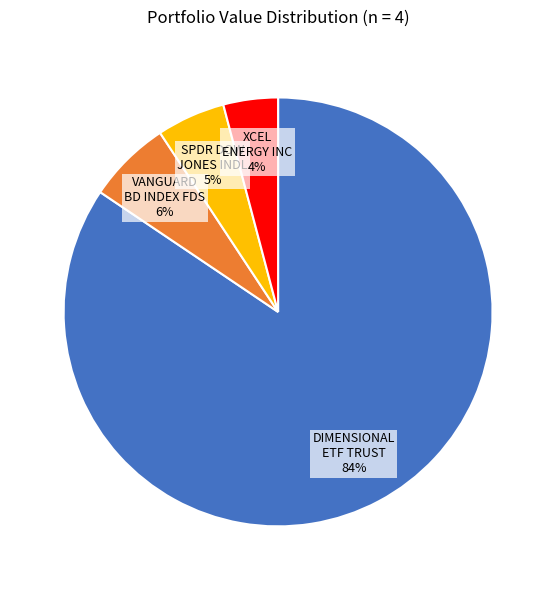

Does any single category account for the majority?

Yes